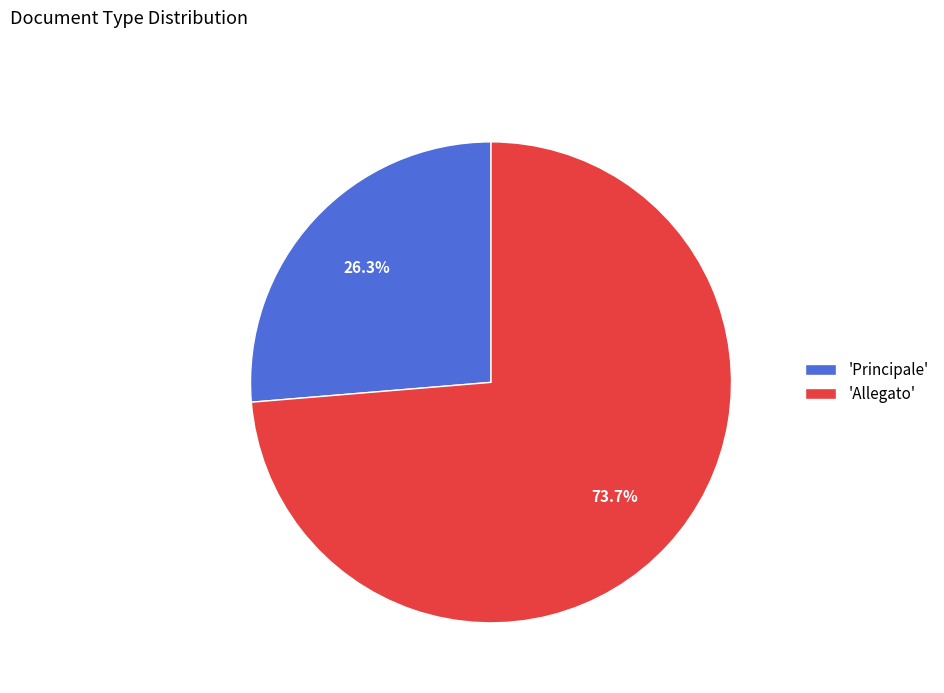

Between 'Allegato' and 'Principale', which is larger?

'Allegato'